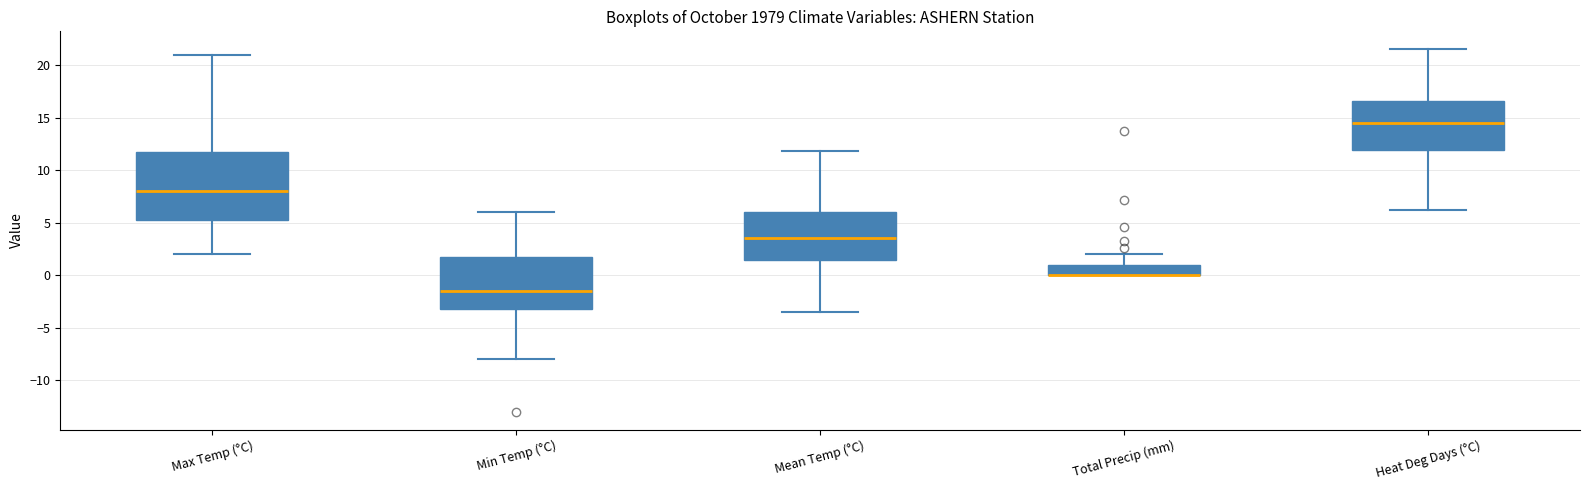

Reading left to right, transcribe this box plot: for each box, give where its median line is, the range the box spans, and where its two whiskers end, as read against the y-axis. The values are not printed on the chart, so give them approximately, as read against the axis.

Max Temp (°C): median 8.0, box 5.5 to 12.0, whiskers 2.0 to 21.0
Min Temp (°C): median -1.5, box -3.0 to 2.0, whiskers -8.0 to 6.0
Mean Temp (°C): median 3.5, box 1.5 to 6.0, whiskers -3.5 to 12.0
Total Precip (mm): median 0.0 (drawn on the box's lower edge), box 0.0 to 1.0, whiskers 0.0 to 2.0
Heat Deg Days (°C): median 14.5, box 12.0 to 16.5, whiskers 6.0 to 21.5